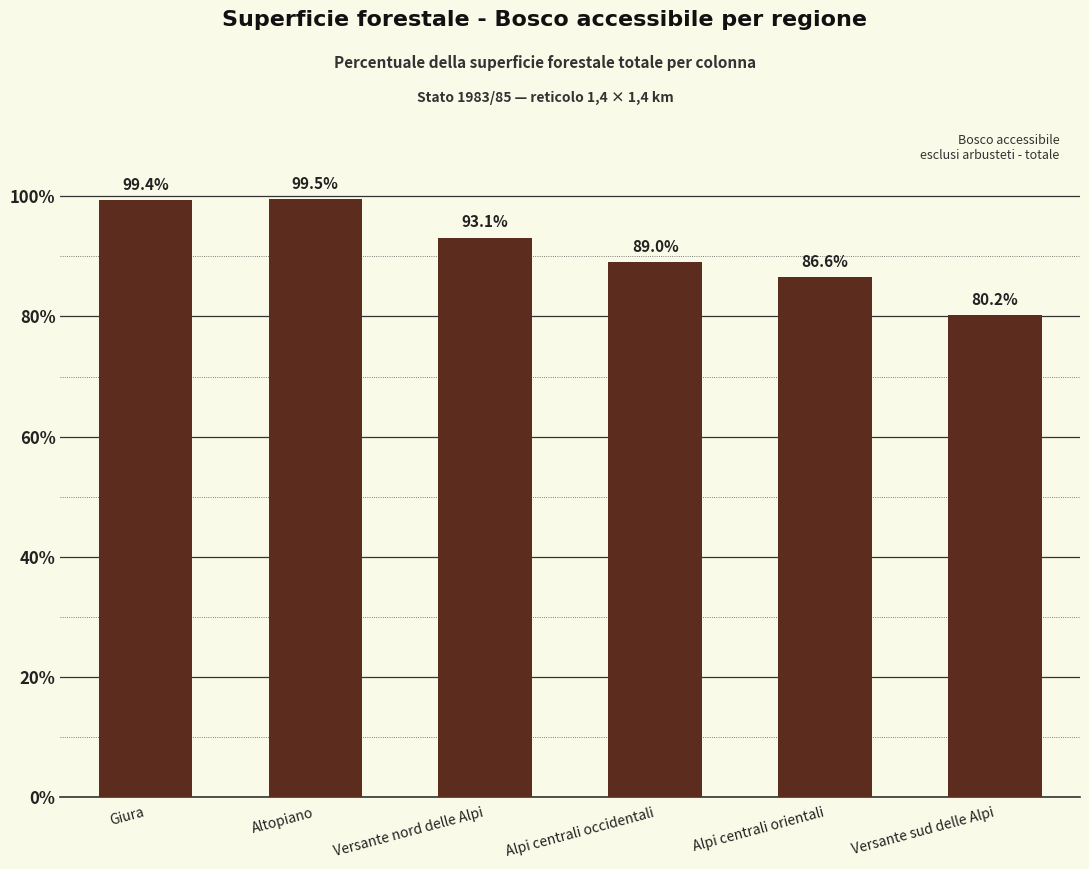

Which category has the lowest value across all series?

Versante sud delle Alpi